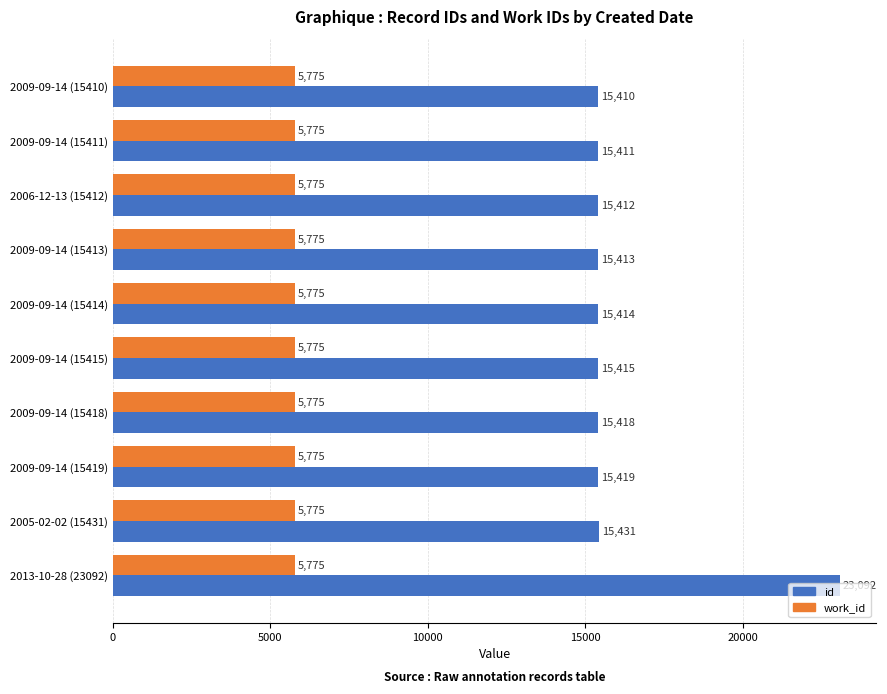

What is the smallest value displayed?

5775